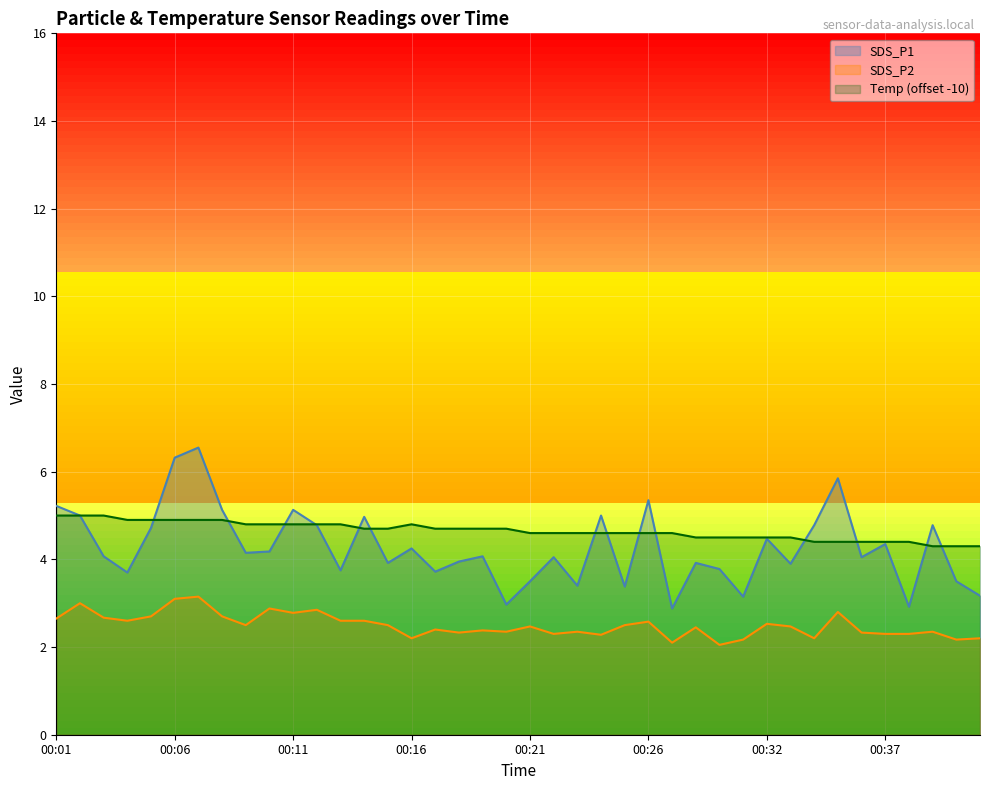

At which category does SDS_P1 reach its first local peak?

00:07